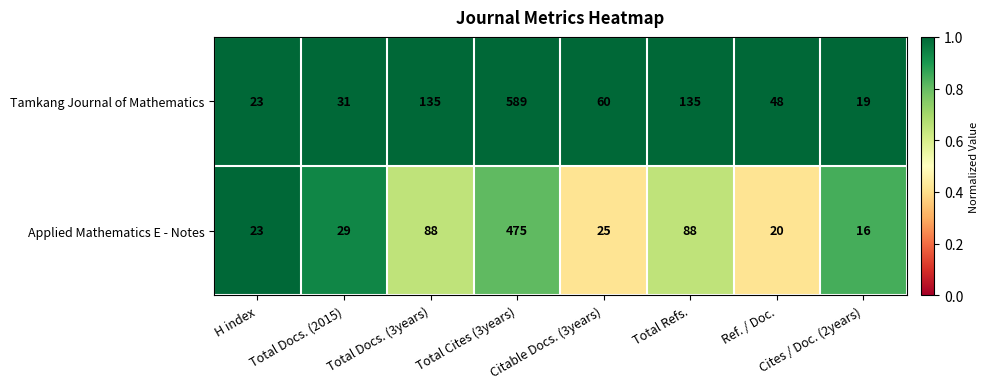

Which series has the largest total across all categories?

Tamkang Journal of Mathematics